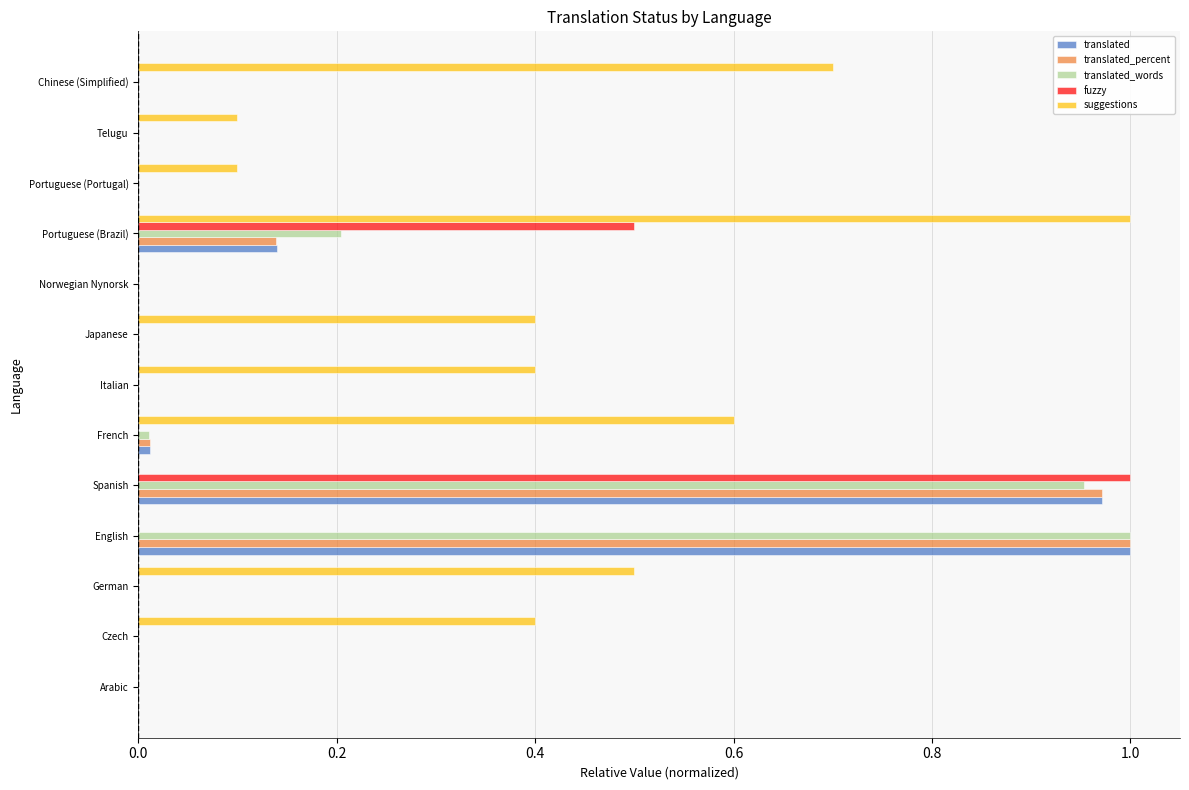

Is it true that translated_words equals 0.0 at Telugu?

True